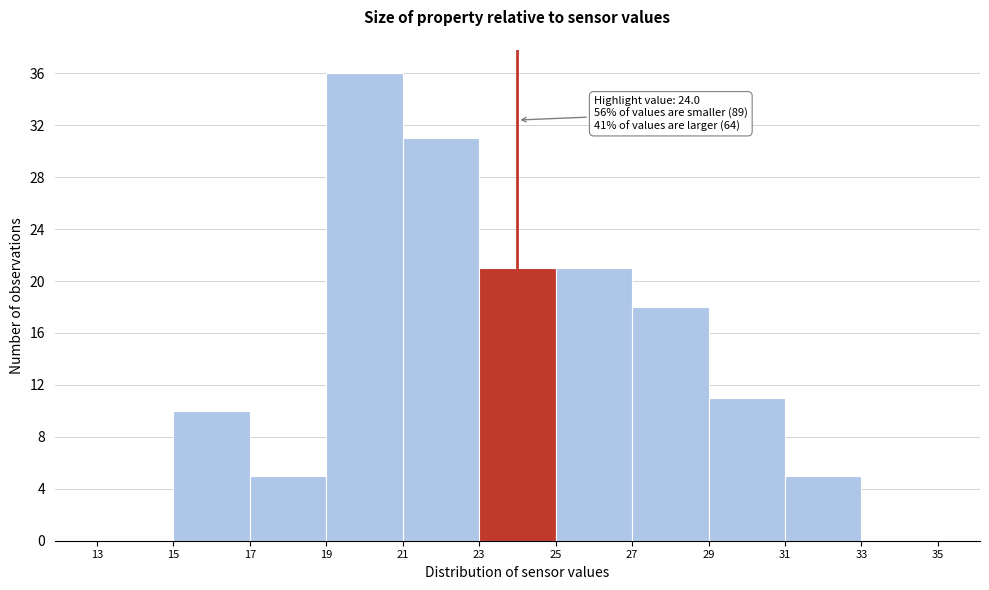

Which range on the x-axis has the tallest bar?

19 to 21